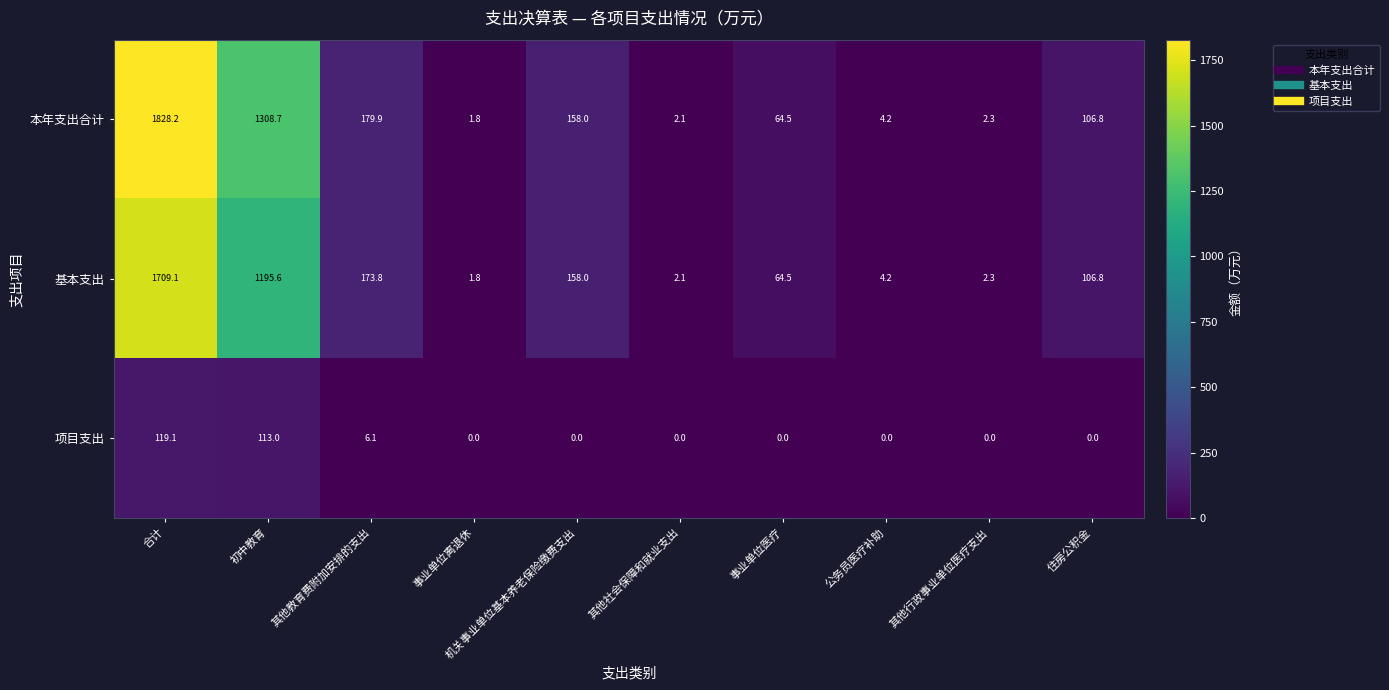

How many series are shown in this chart?

3